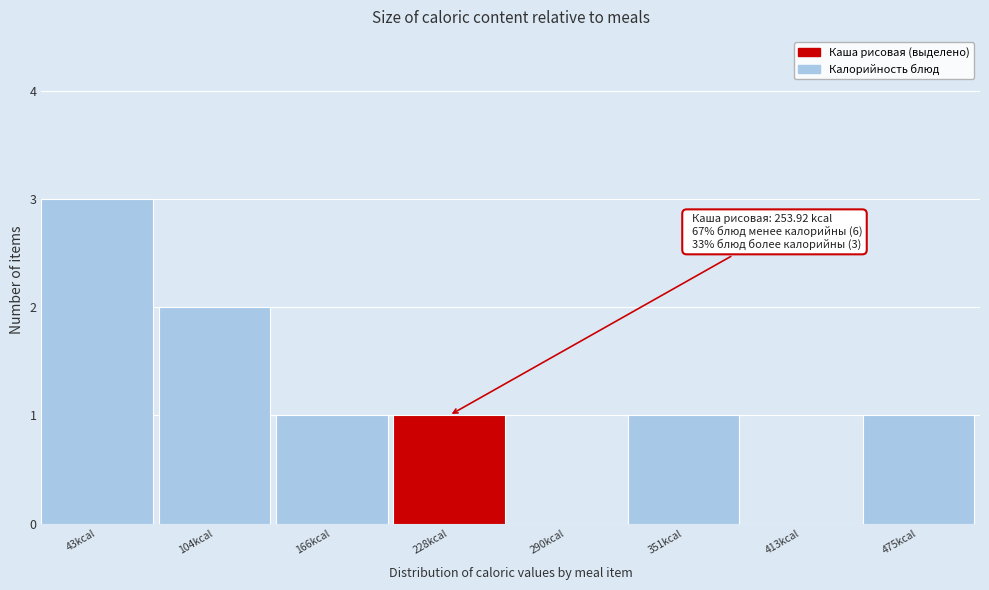

Reading right to left, what are all the values shown in this chart?

475kcal=1	413kcal=0	351kcal=1	290kcal=0	228kcal=1	166kcal=1	104kcal=2	43kcal=3